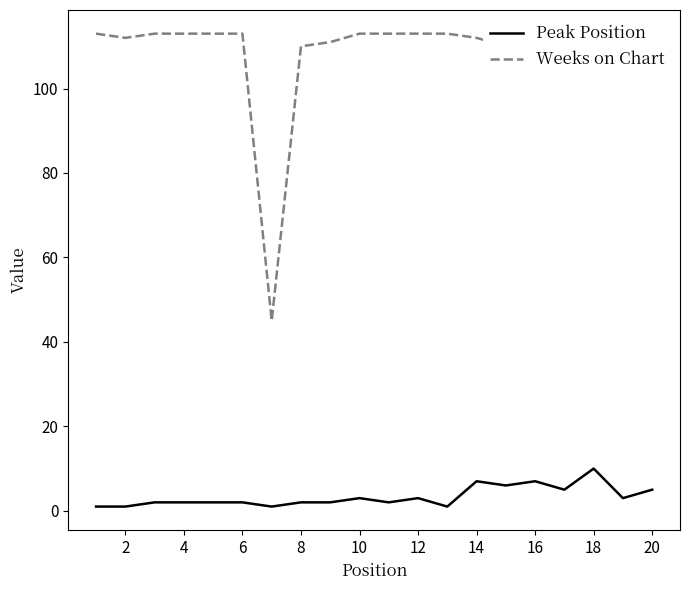

Which category has the highest value in the Peak Position series?

18